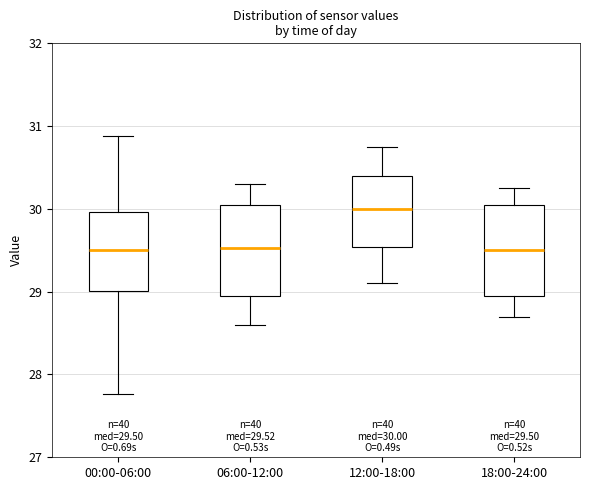

Which box has the highest median line?

12:00-18:00